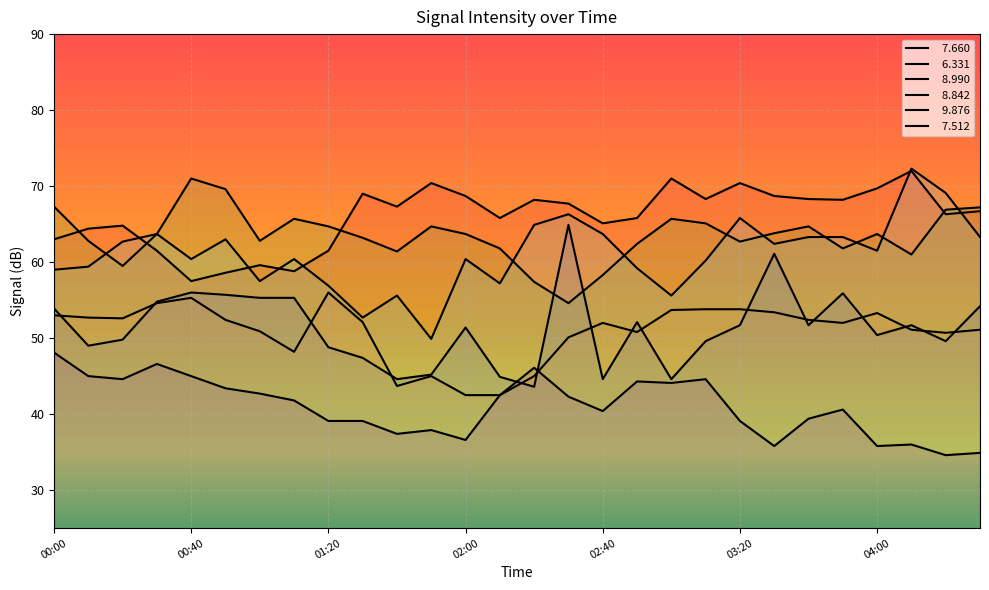

What is the difference between the maximum and minimum values in the   7.512 series?

22.4